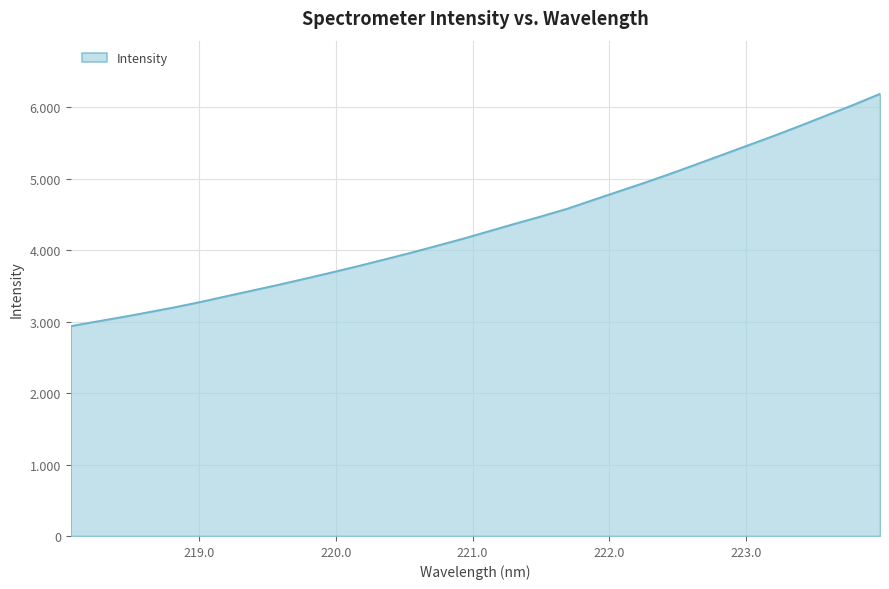

Reading left to right, extract all data points from this chart.

218.0596=2938.1	218.2508=3003.3	218.442=3066.5	218.6332=3134.2	218.8244=3203.6	219.0156=3279.0	219.2067=3360.2	219.3979=3440.5	219.589=3520.6	219.7801=3605.2	219.9712=3690.1	220.1623=3778.7	220.3533=3870.2	220.5444=3963.6	220.7354=4060.9	220.9264=4159.8	221.1174=4265.3	221.3083=4370.4	221.4993=4472.8	221.6902=4579.9	221.8812=4703.6	222.0721=4826.2	222.263=4948.5	222.4538=5075.8	222.6447=5208.7	222.8355=5342.6	223.0264=5476.7	223.2172=5611.1	223.408=5751.4	223.5987=5895.3	223.7895=6038.4	223.9802=6189.0